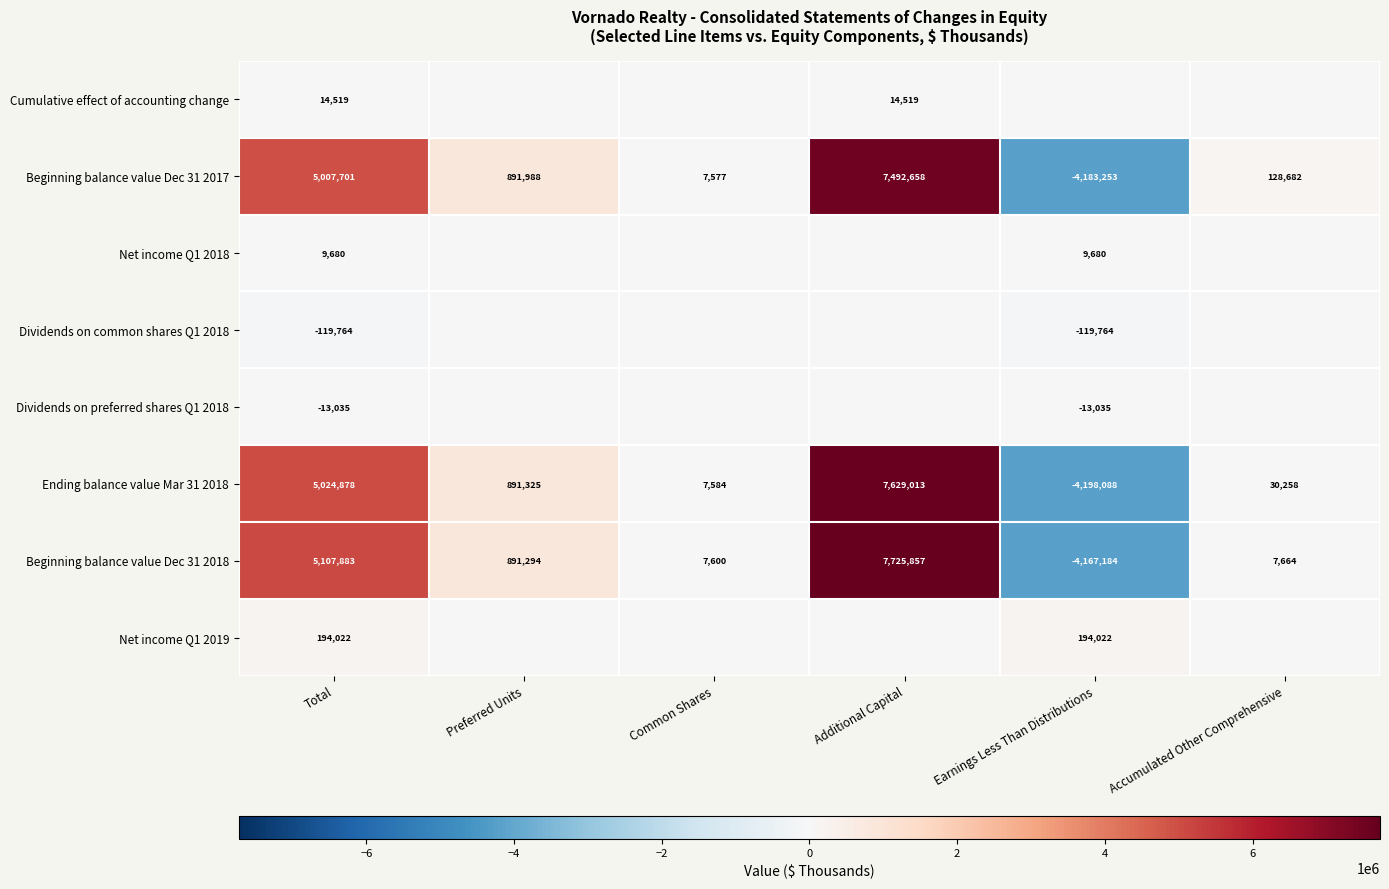

What is the approximate value of Beginning balance value Dec 31 2018 at Common Shares?

7600